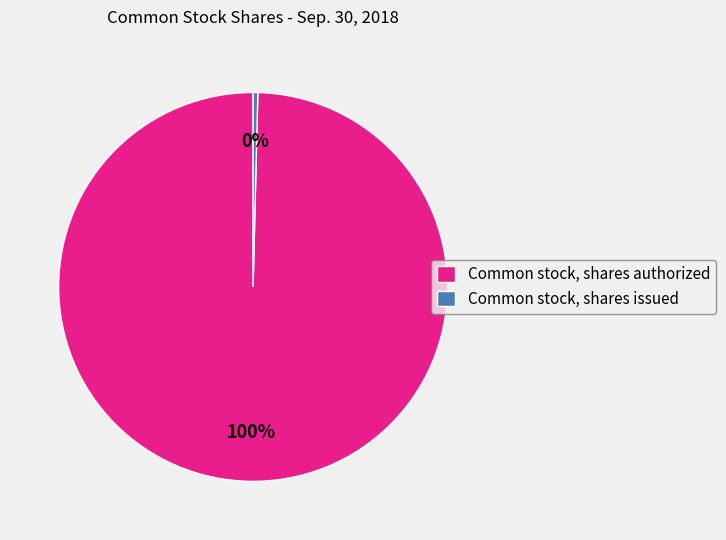

Is the sum of Common stock, shares authorized and Common stock, shares issued greater than half?

Yes